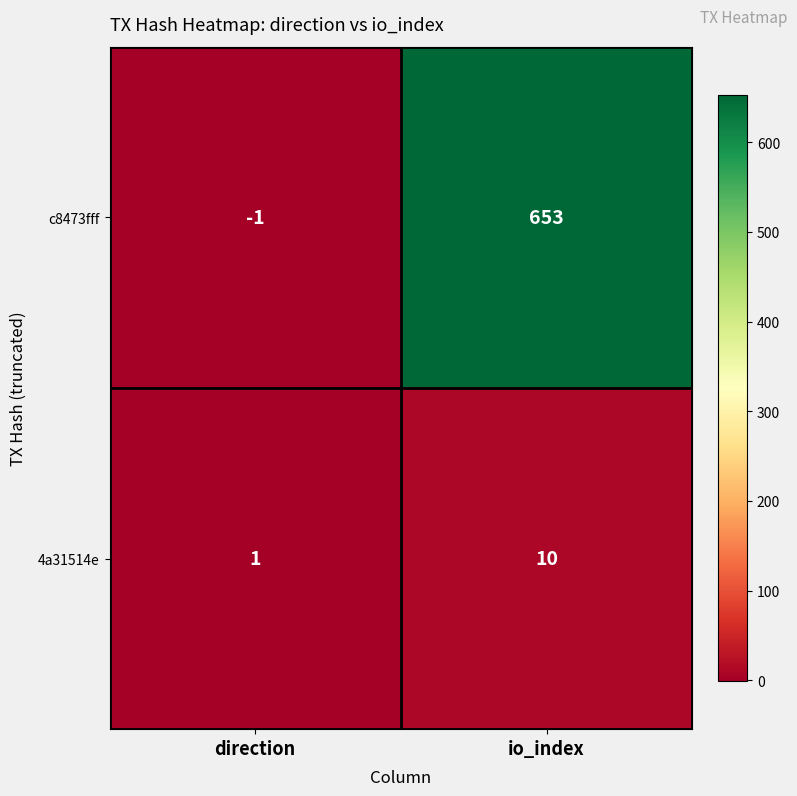

Reading left to right, what are all the values shown in this chart?

c8473fff: direction=-1	io_index=653
4a31514e: direction=1	io_index=10